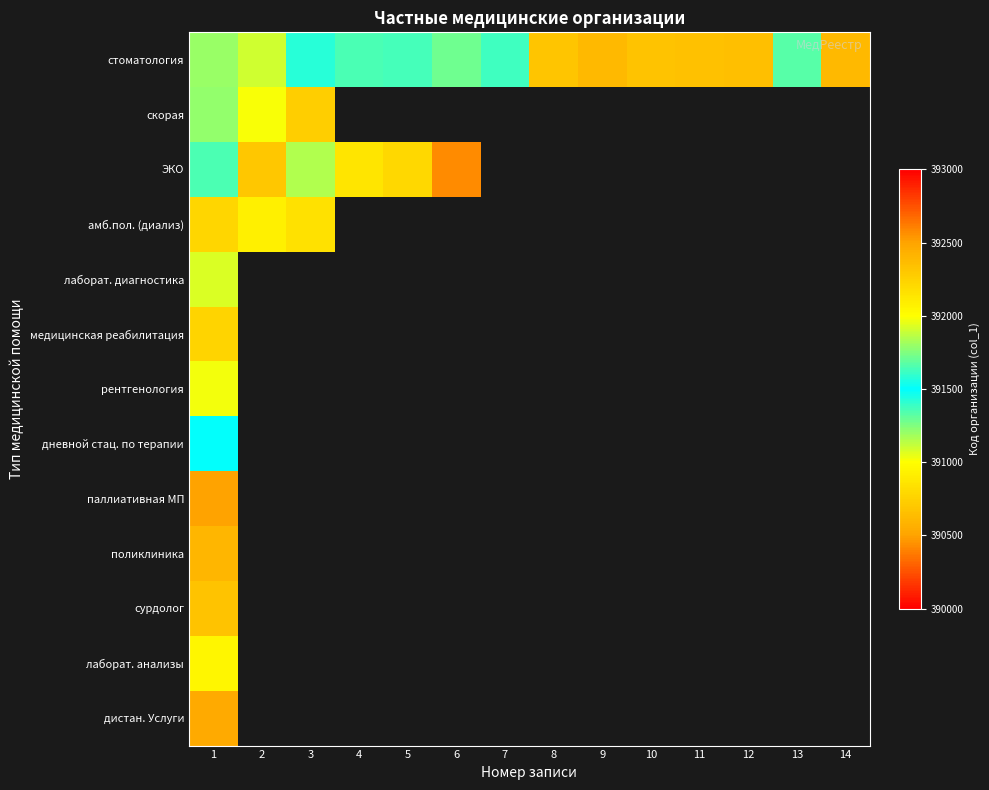

Rank the series by their maximum value, from lowest to highest.

медицинская реабилитация, дневной стац. по терапии, лаборат. диагностика, рентгенология, лаборат. анализы, амб.пол. (диализ), скорая, сурдолог, стоматология, поликлиника, дистан. Услуги, паллиативная МП, ЭКО